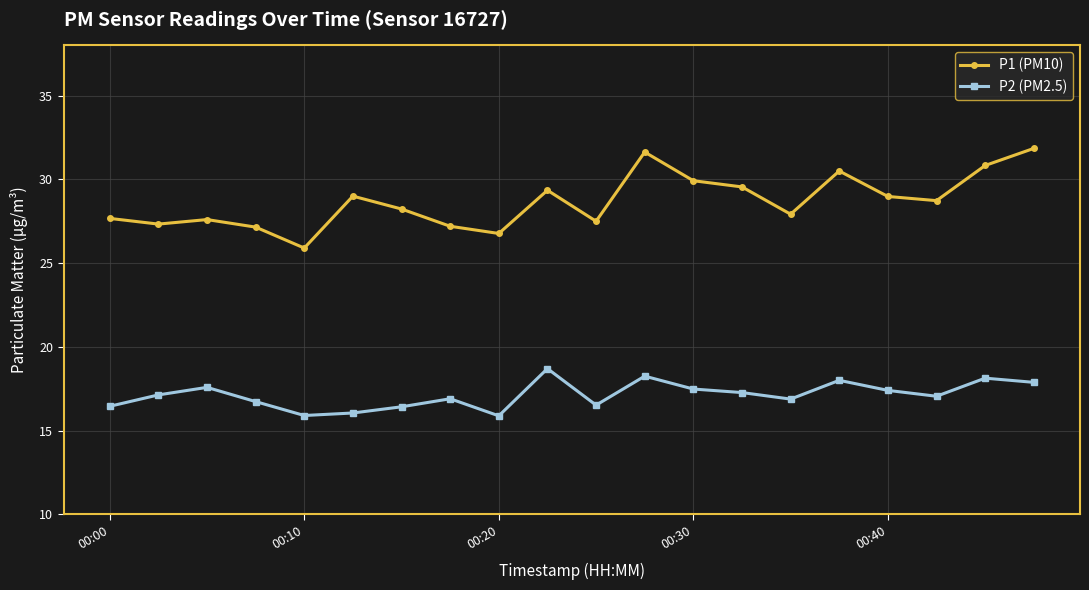

Which series has the widest spread of values?

P1 (PM10)